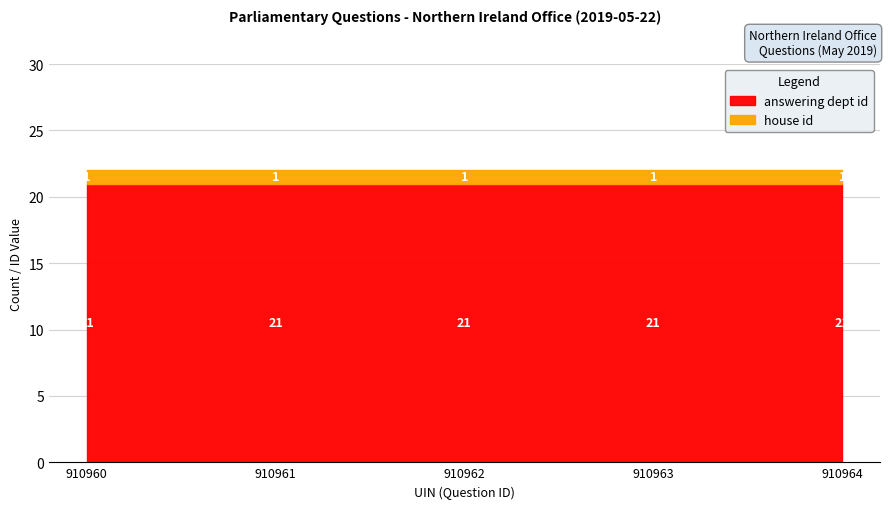

True or false: house id has a value of 1 at 910960.

True